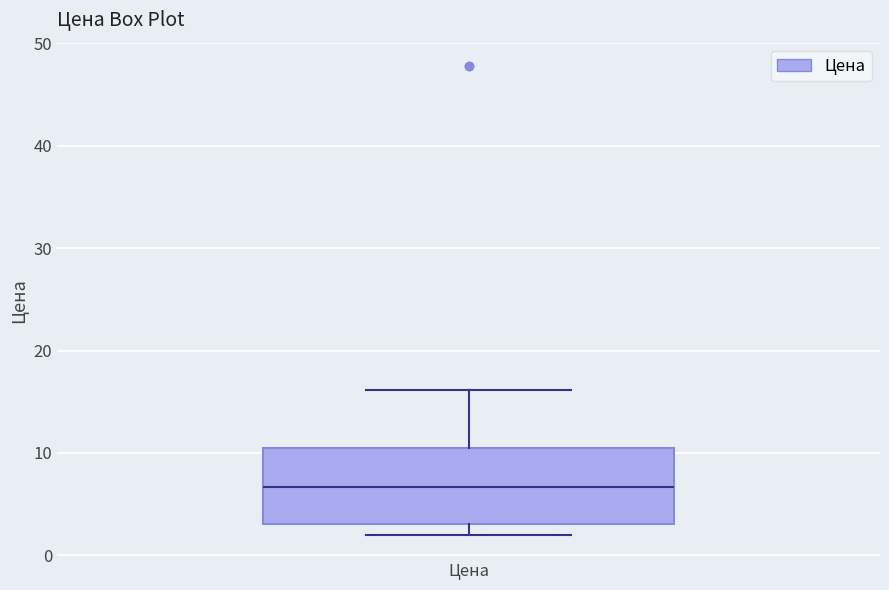

Transcribe this box plot: give where the median line is, the range the box spans, and where the two whiskers end, as read against the y-axis. The values are not printed on the chart, so give them approximately, as read against the axis.

median 7, box 3 to 10, whiskers 2 to 16